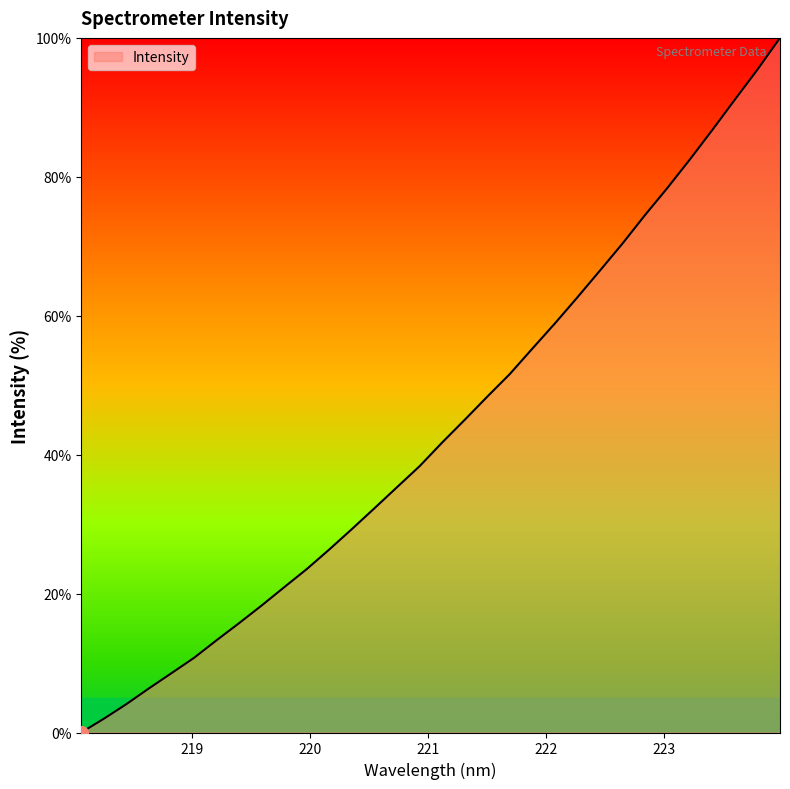

What is the average value?

43.6